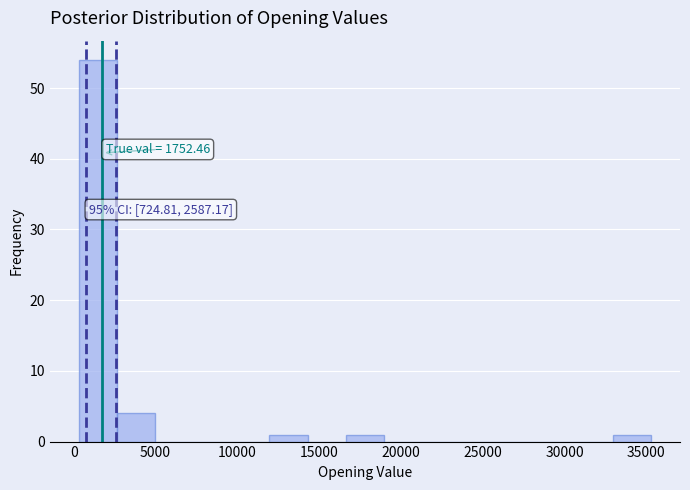

Over which range of the x-axis is the bar tallest?

500 to 2500